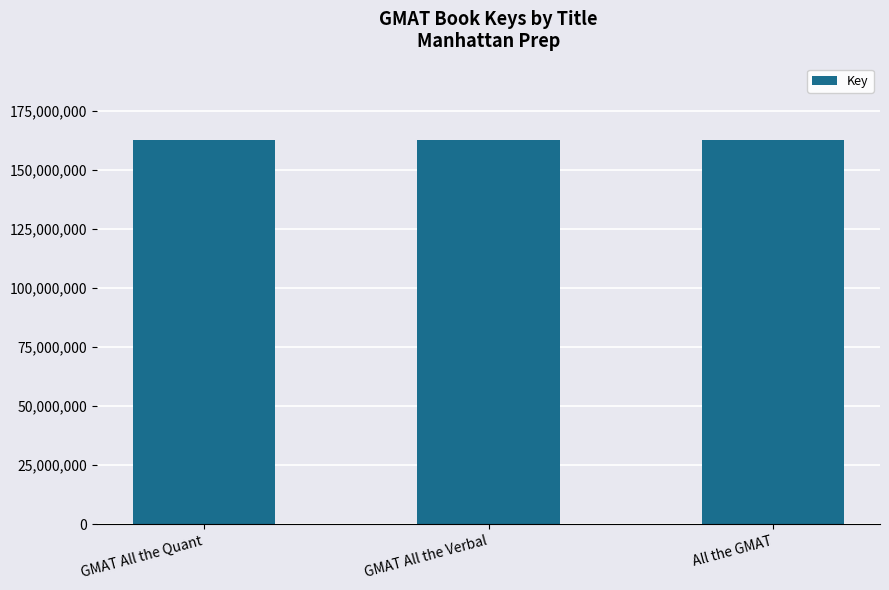

Where is the data nearest to the value 162570964?

GMAT All the Verbal